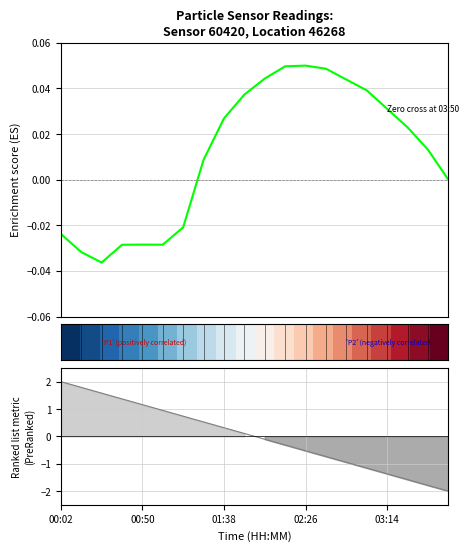

At how many categories does at least one series exceed 0?

19